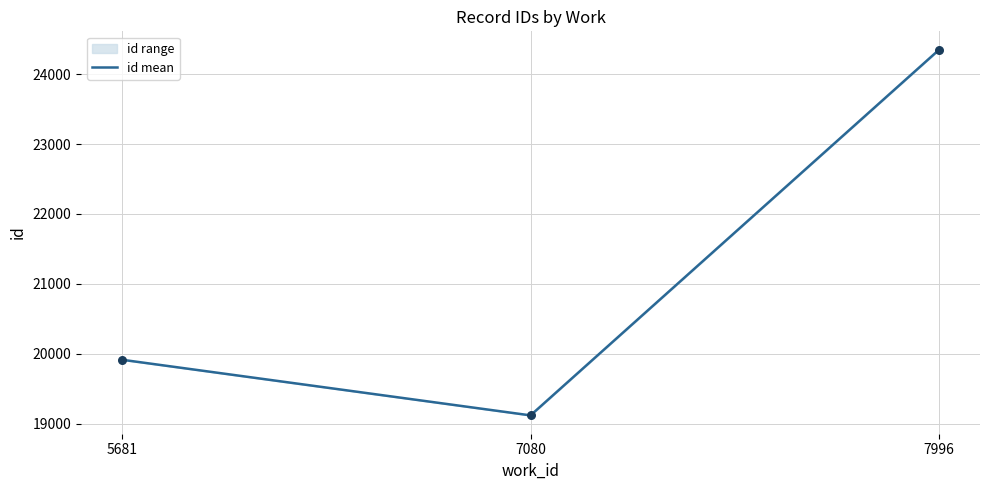

What is the ratio of the value at 7080 to the value at 7996?

0.8